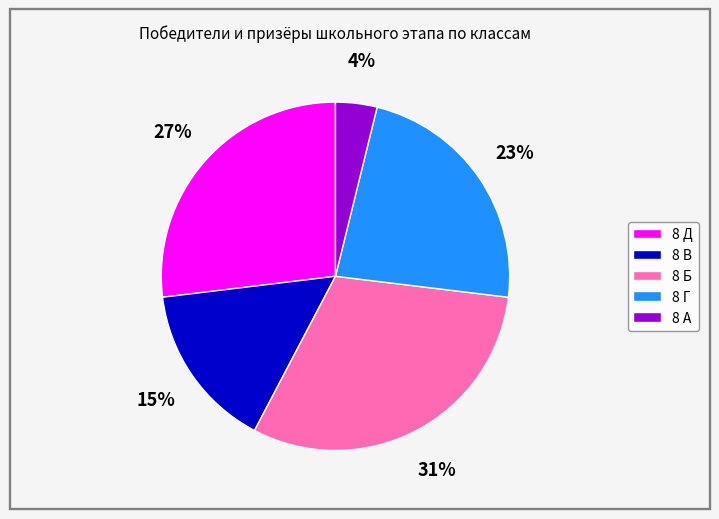

Is it true that 8 А is 4% of the pie?

True